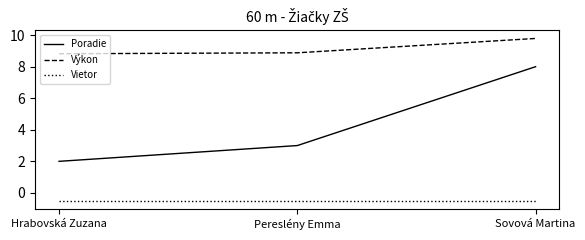

What is the approximate value of Poradie at Sovová Martina?

8.0